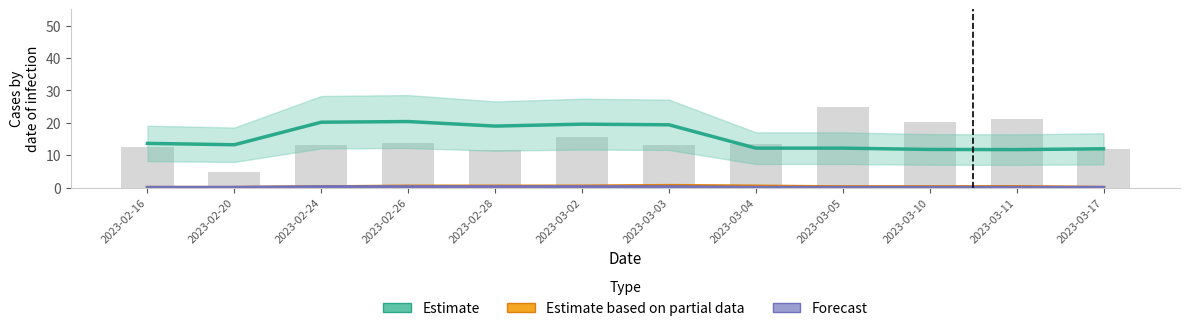

Reading left to right, extract all data points from this chart.

Estimate: 13.7	13.2	20.2	20.4	19.0	19.6	19.4	12.2	12.2	11.8	11.8	12.0
Estimate based on partial data: 0.1	0.1	0.2	0.5	0.5	0.5	0.7	0.5	0.2	0.2	0.3	0.1
Forecast: 0.1	0.1	0.2	0.2	0.2	0.2	0.2	0.1	0.1	0.1	0.1	0.1
Page Reach (scaled): 12.5	5.0	13.1	13.9	11.6	15.5	13.1	13.5	25.0	20.1	21.2	12.0